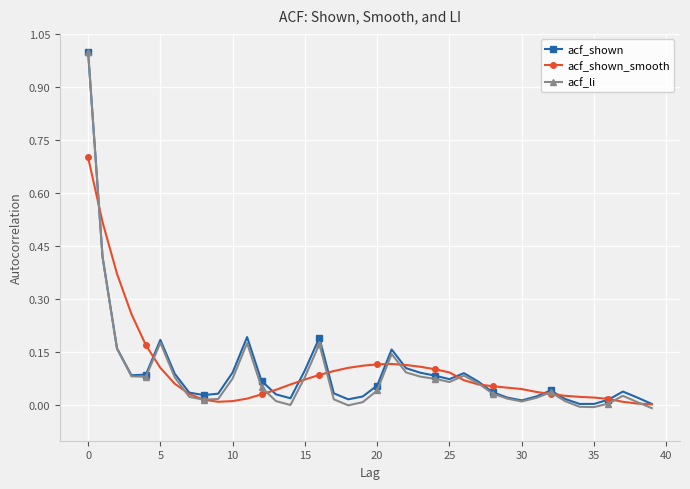

True or false: acf_shown_smooth has more than 0 interior local peaks.

True